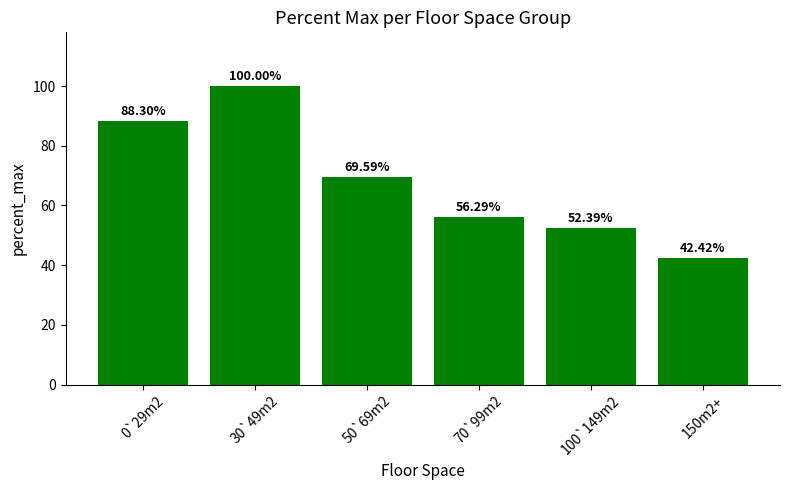

What is the difference between the maximum and minimum values?

57.6